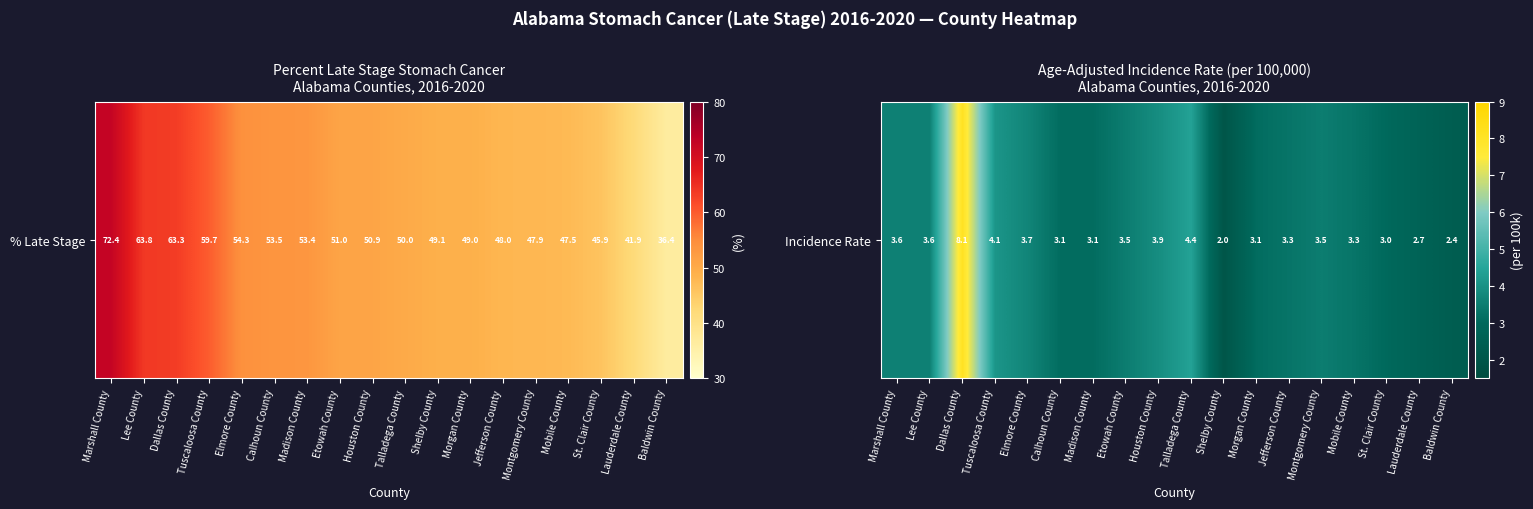

The chart shows a value of 3.3 at Jefferson County. True or false?

True